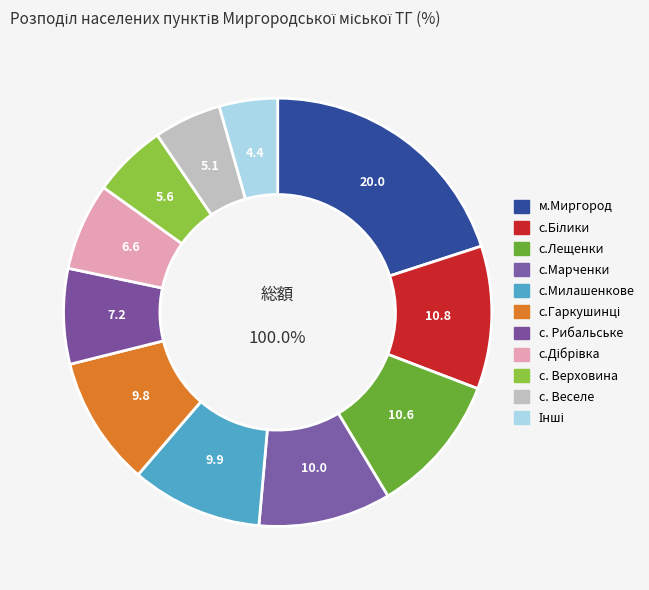

To the nearest percent, what is the average slice percentage?

9%